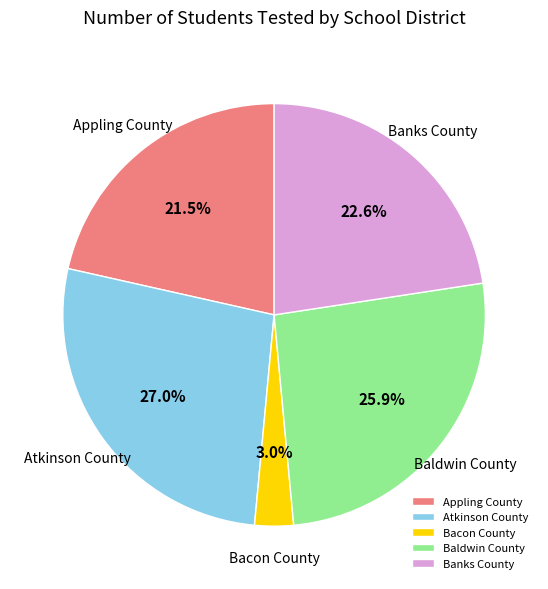

To the nearest percent, what is the combined percentage of Atkinson County and Banks County?

50%